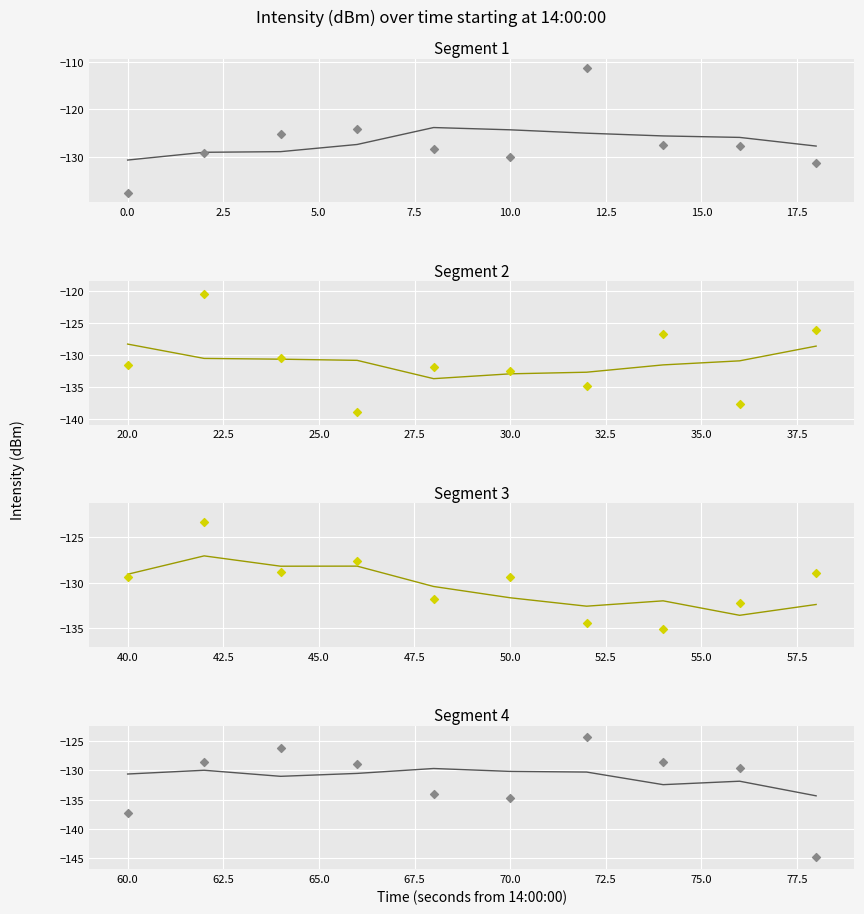

Which series contains the lowest Y value?

Segment 4